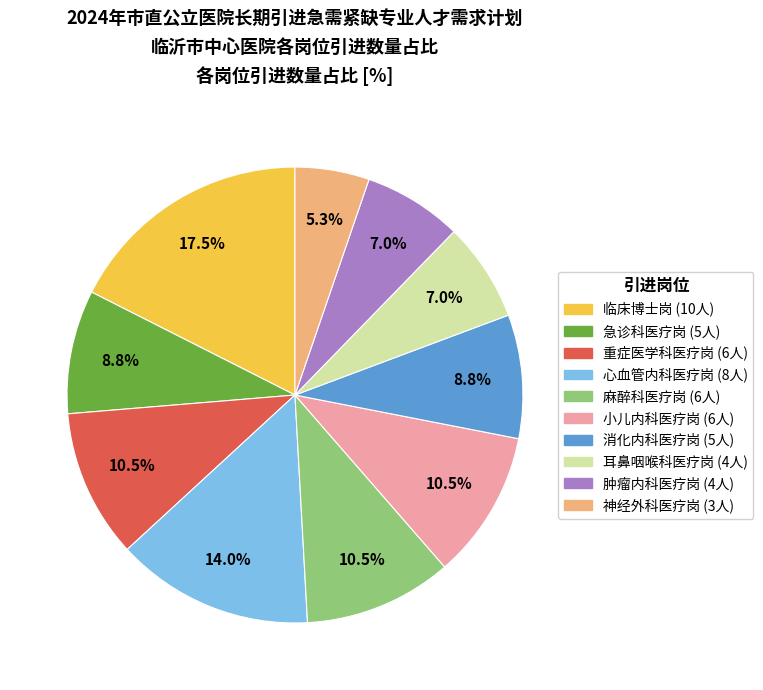

Does 小儿内科医疗岗 account for over 50% of the chart?

No